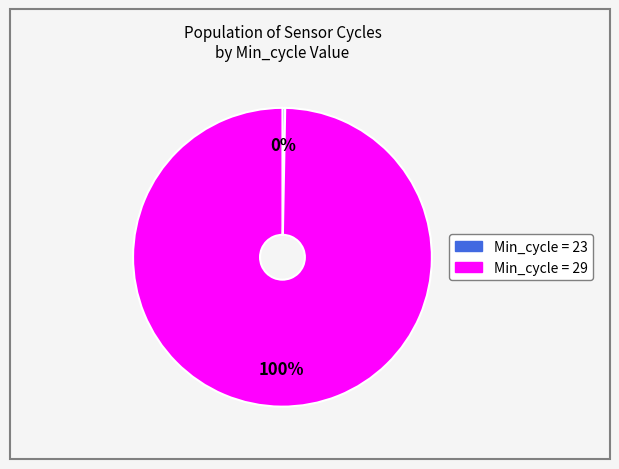

To the nearest percent, what is the average slice percentage?

50%